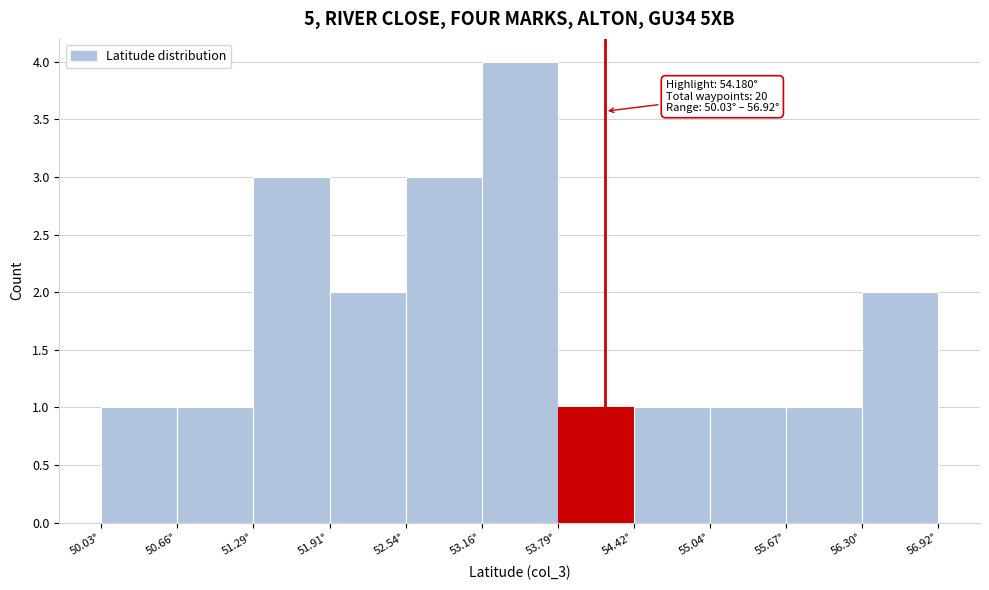

Which range on the x-axis has the tallest bar?

53.2 to 53.8